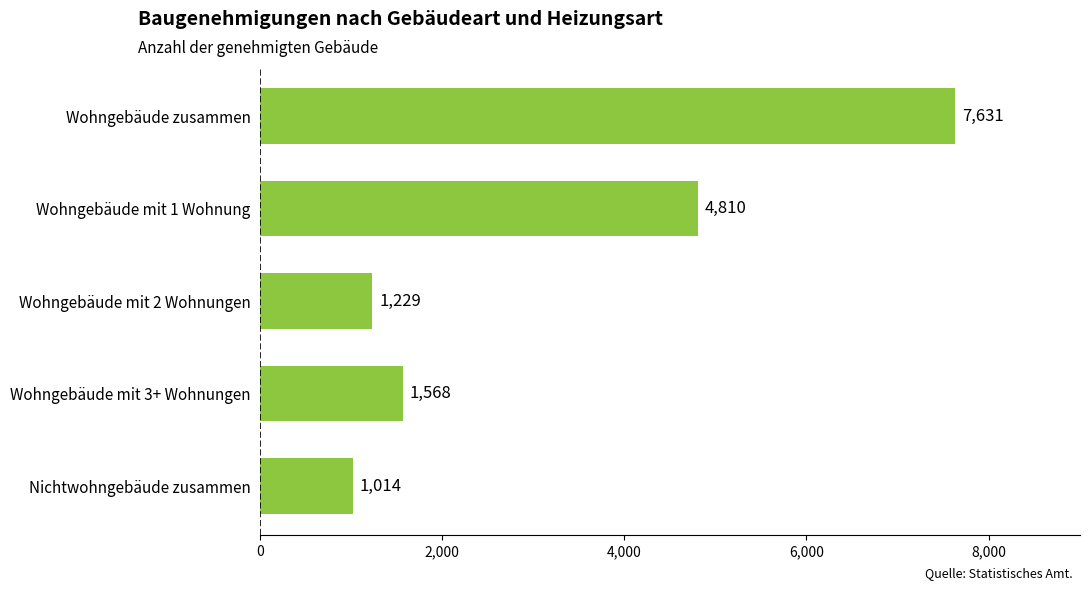

Rank the categories by value from lowest to highest.

Nichtwohngebäude zusammen, Wohngebäude mit 2 Wohnungen, Wohngebäude mit 3+ Wohnungen, Wohngebäude mit 1 Wohnung, Wohngebäude zusammen